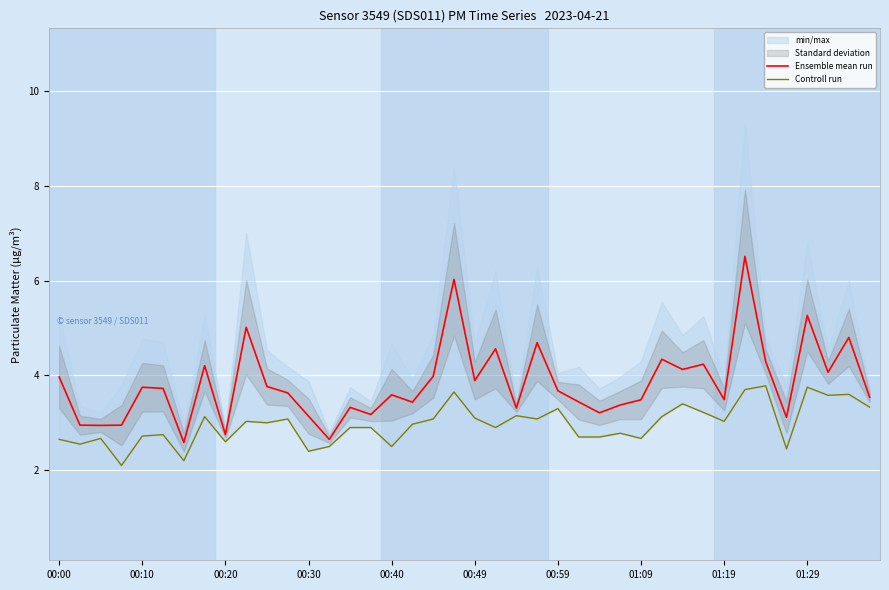

List the series in order of their overall mean, lowest first.

Controll run, Ensemble mean run